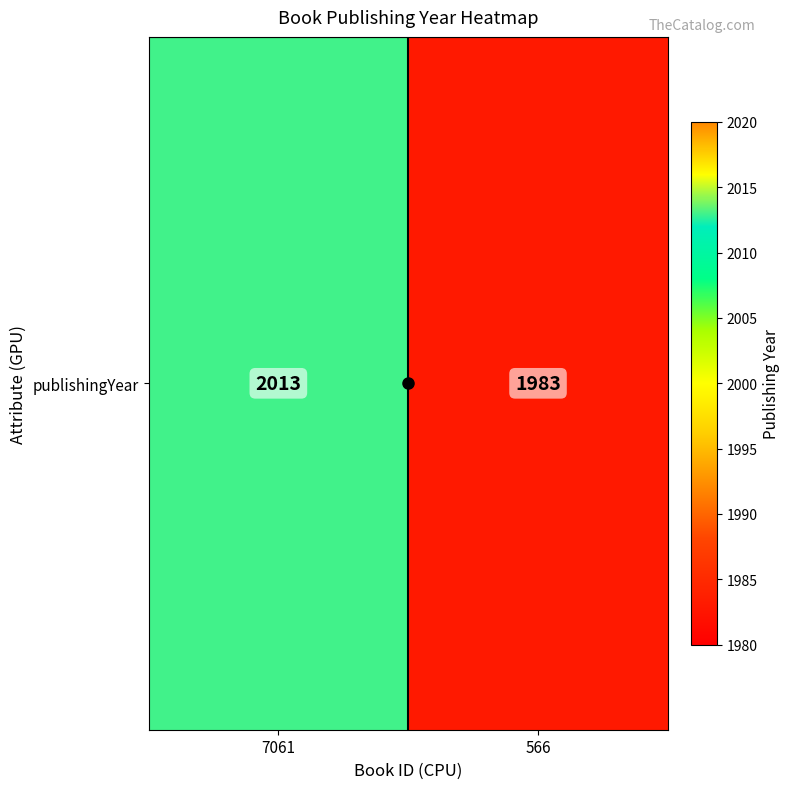

Reading right to left, list all the values displayed in this chart.

1983	2013